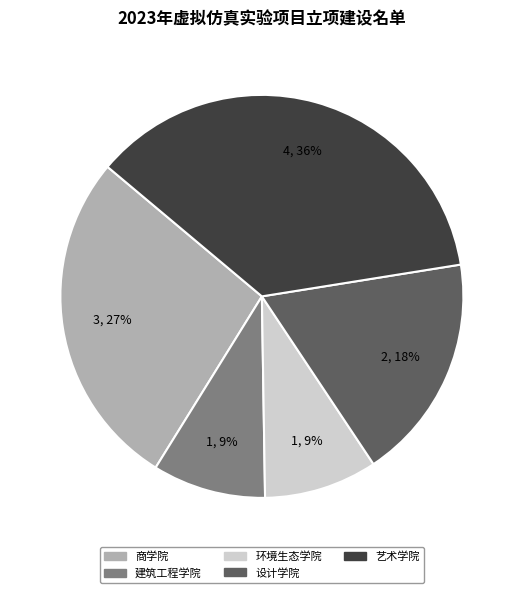

The 设计学院 slice represents 28% of the pie. True or false?

False